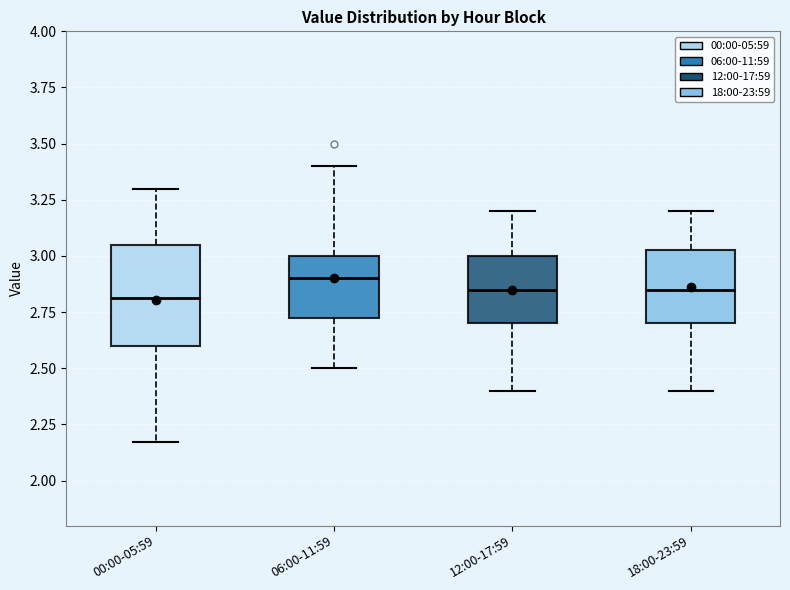

Reading left to right, transcribe this box plot: for each box, give where its median line is, the range the box spans, and where its two whiskers end, as read against the y-axis. The values are not printed on the chart, so give them approximately, as read against the axis.

00:00-05:59: median 2.80, box 2.60 to 3.05, whiskers 2.15 to 3.30
06:00-11:59: median 2.90, box 2.70 to 3.00, whiskers 2.50 to 3.40
12:00-17:59: median 2.85, box 2.70 to 3.00, whiskers 2.40 to 3.20
18:00-23:59: median 2.85, box 2.70 to 3.05, whiskers 2.40 to 3.20